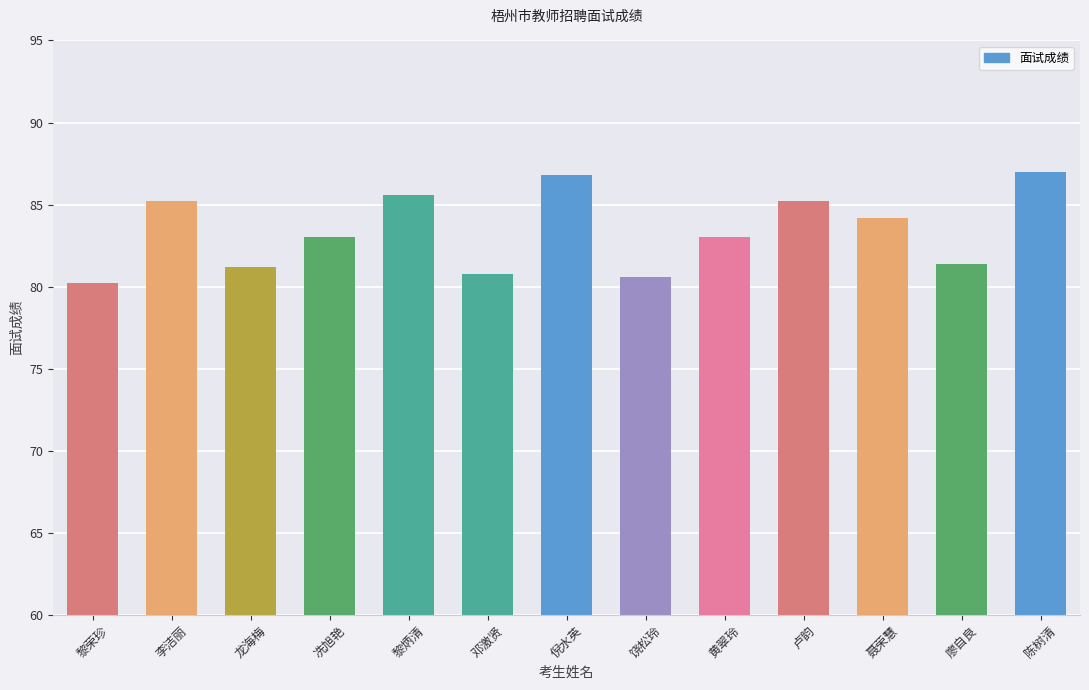

Reading left to right, extract all data points from this chart.

80.2	85.2	81.2	83.0	85.6	80.8	86.8	80.6	83.0	85.2	84.2	81.4	87.0